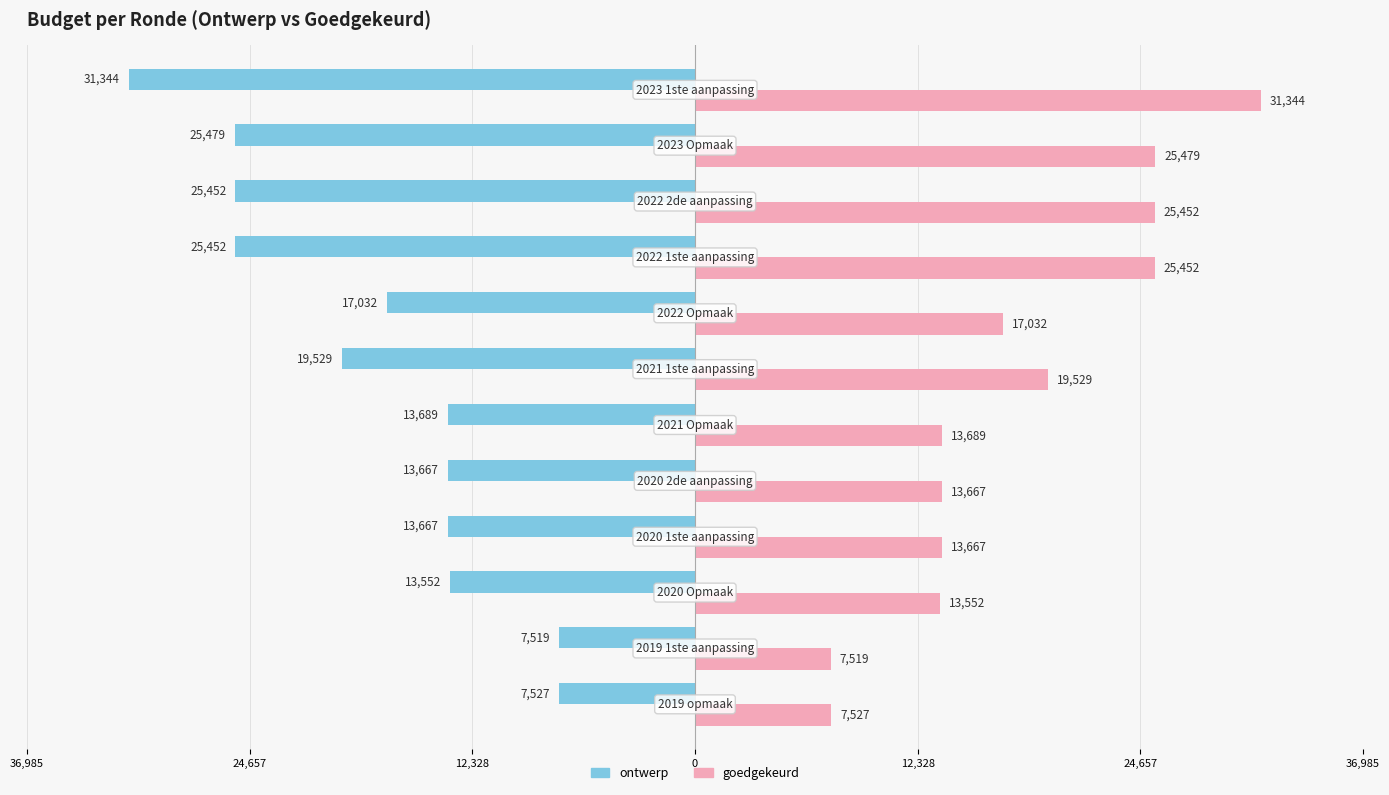

What is the value of the goedgekeurd bar at the 11th from the left?

25479